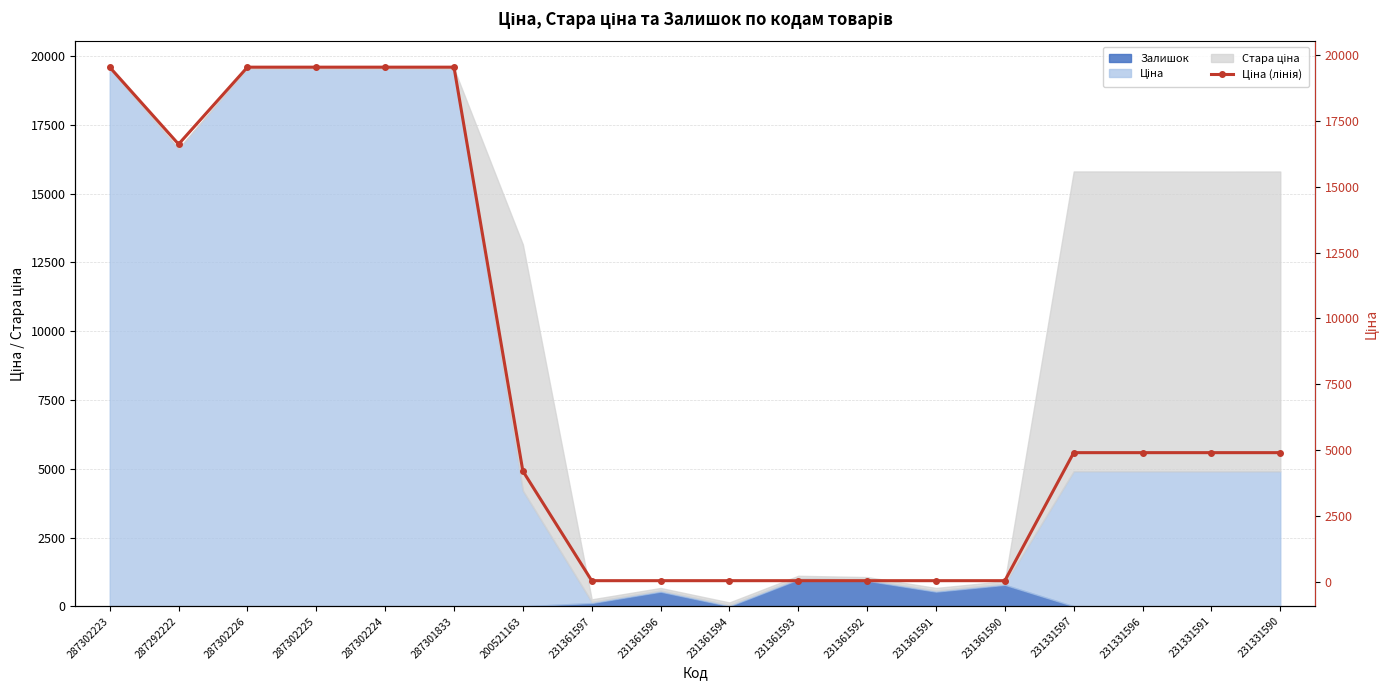

What is the change in value from 200521163 to 231361592?

-4163.2